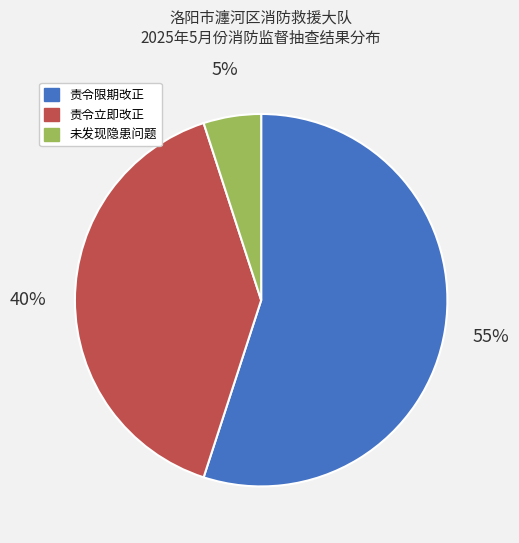

What percentage is the 责令限期改正 slice, to the nearest percent?

55%